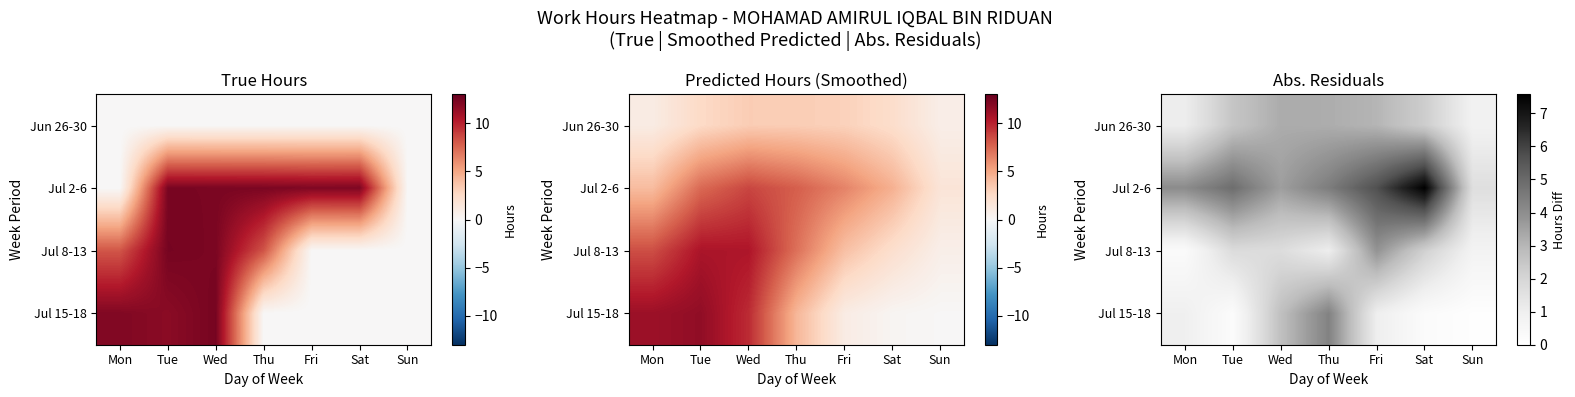

Between Fri and Sun, which is larger?

Fri